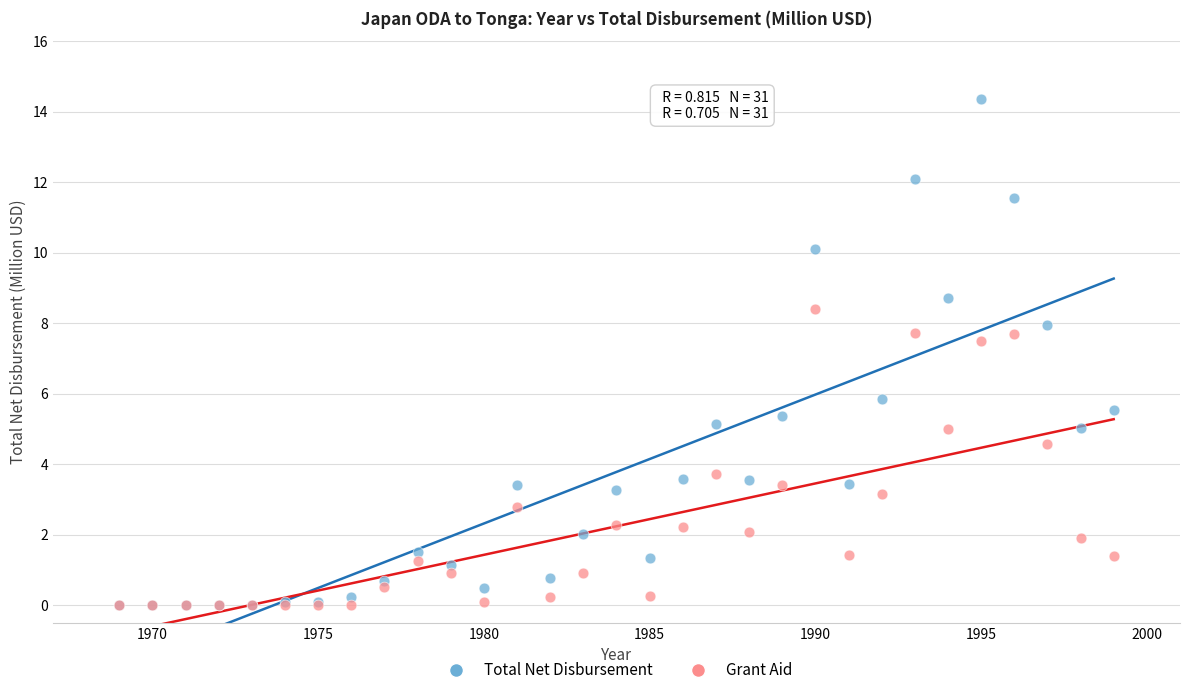

Which series contains the highest Y value?

Total Net Disbursement